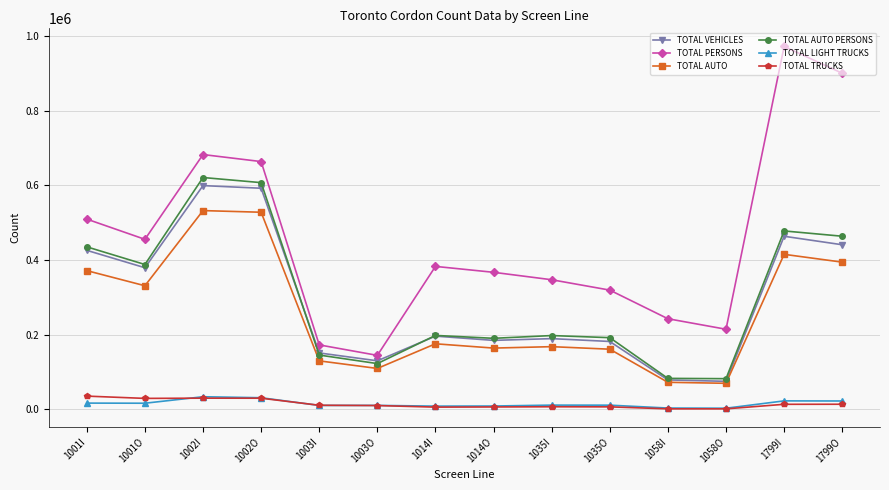

What is the value of the TOTAL AUTO PERSONS point at the 12th from the left?

81886